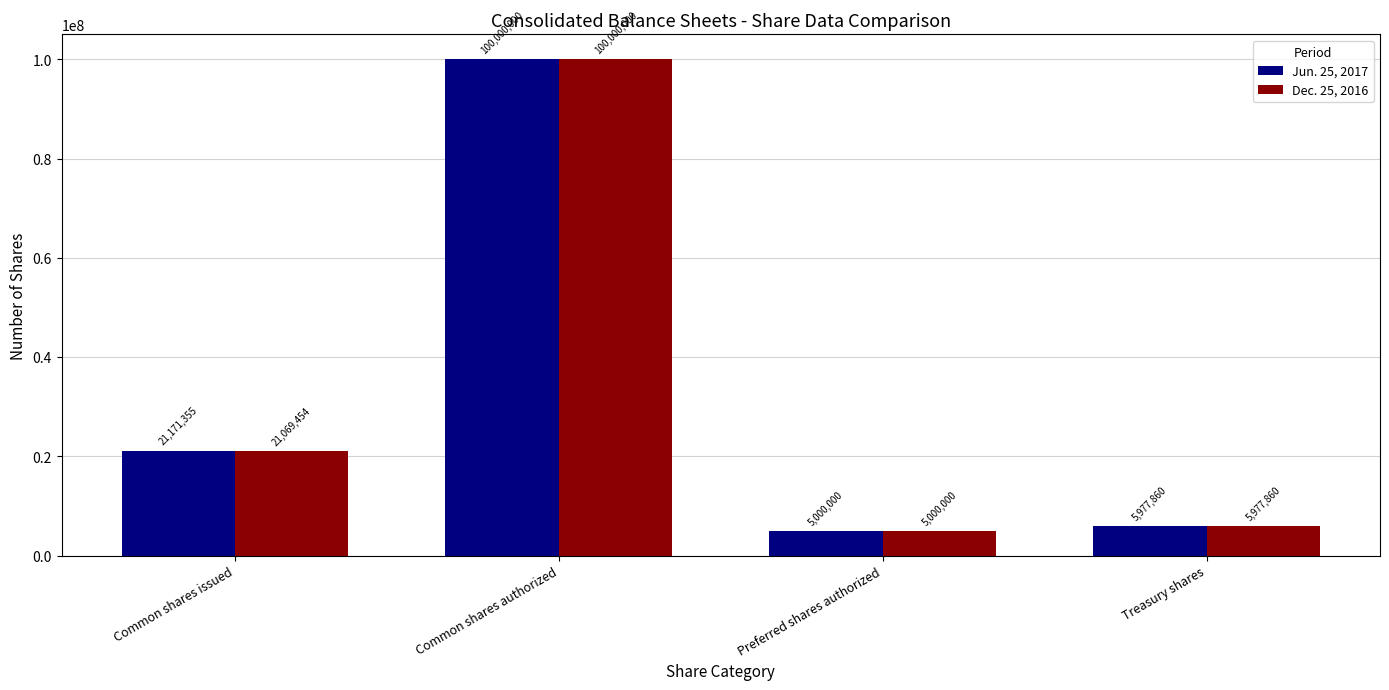

What is the total value across all series at Common shares issued?

42240809